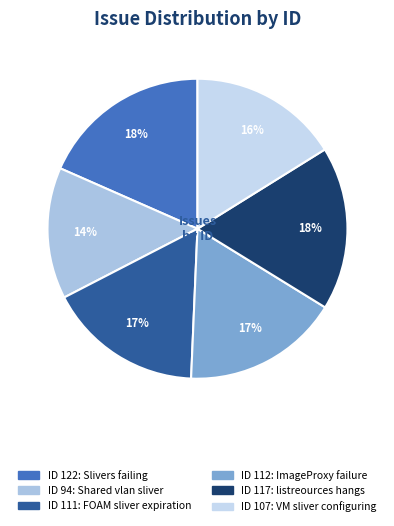

How many slices are in this pie chart?

6